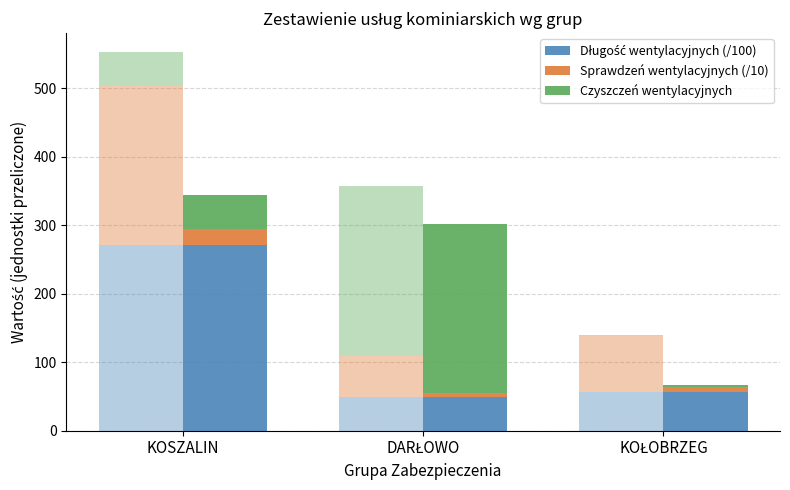

Is it true that Sprawdzeń wentylacyjnych (/10) equals 6.1 at DARŁOWO?

True